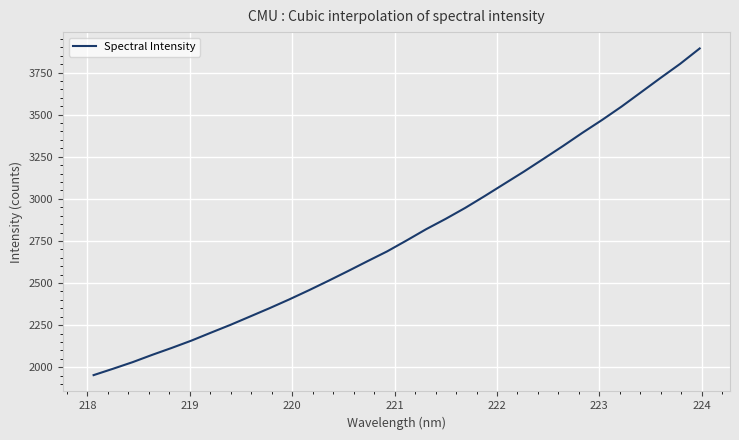

What is the maximum value shown in the chart?

3893.4